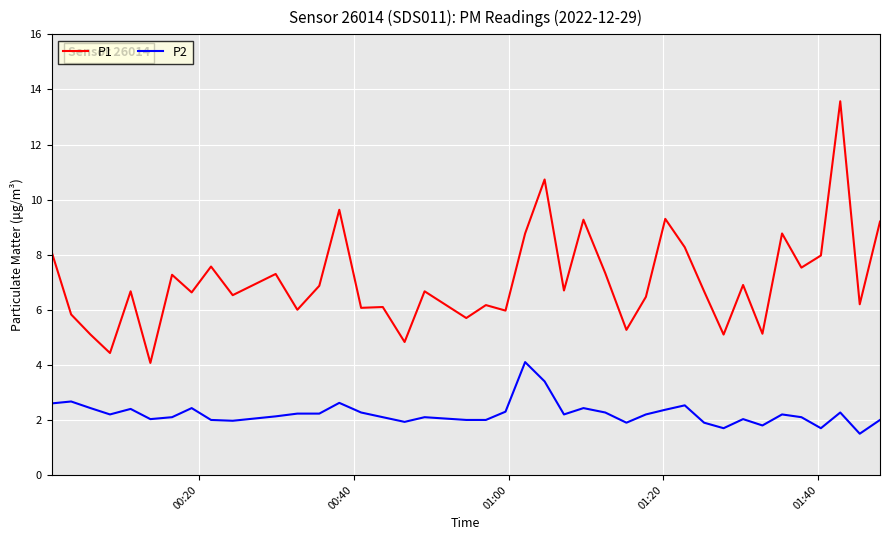

What is the average value of the P1 series?

7.1